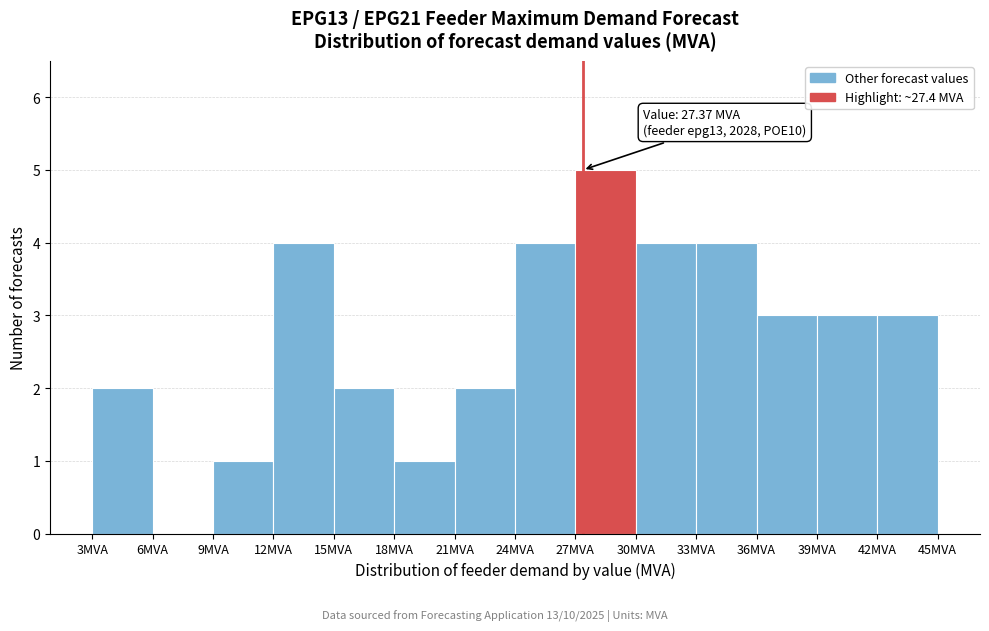

Which range on the x-axis has the tallest bar?

27 to 30